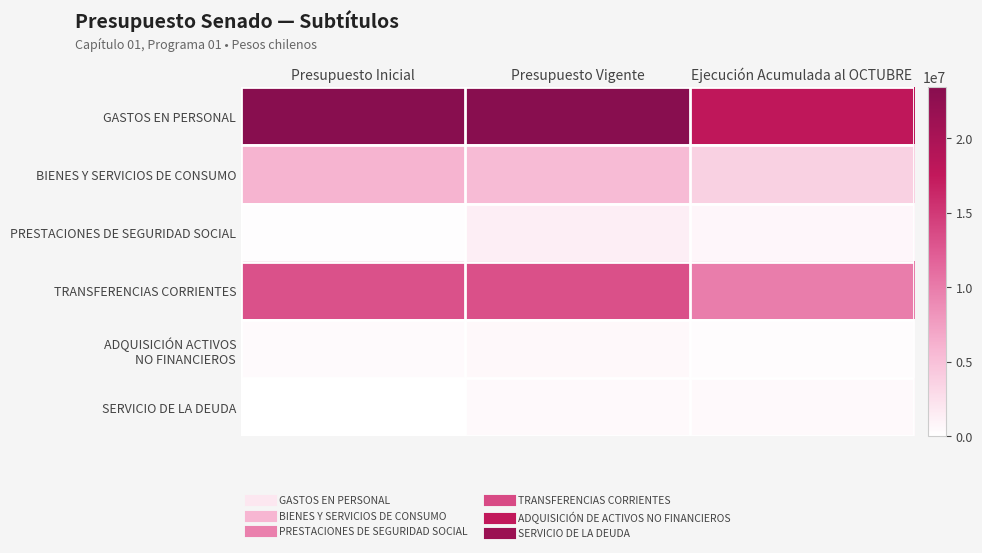

Which has a higher value, Presupuesto Inicial or Presupuesto Vigente?

Presupuesto Inicial